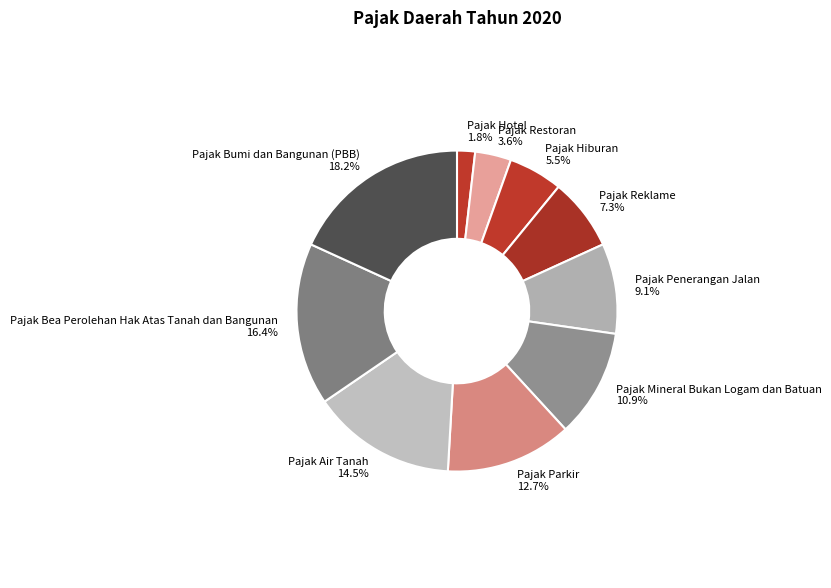

Which slice is the smallest?

Pajak Hotel